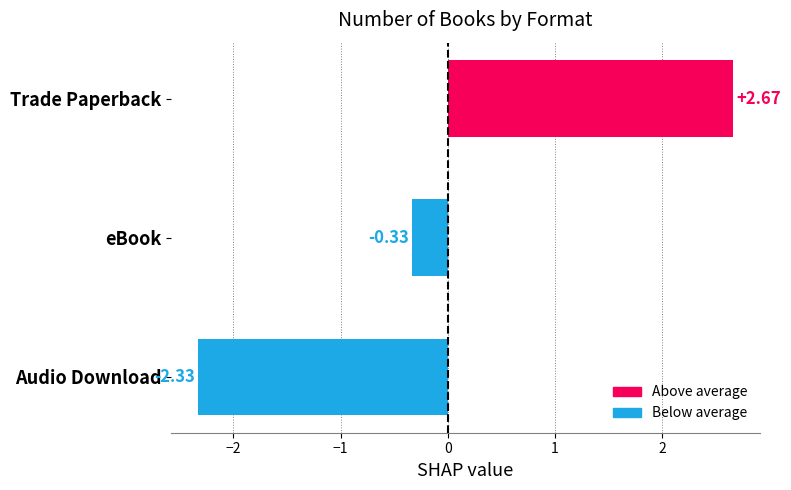

Which label corresponds to the smallest value in the chart?

Audio Download